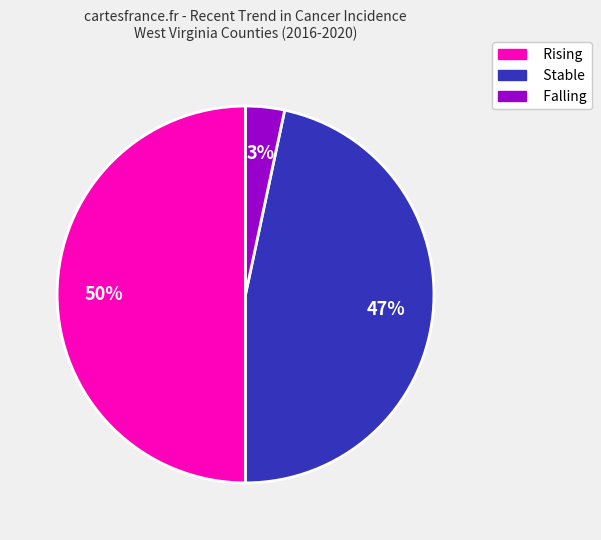

To the nearest percent, what portion does Stable represent?

47%